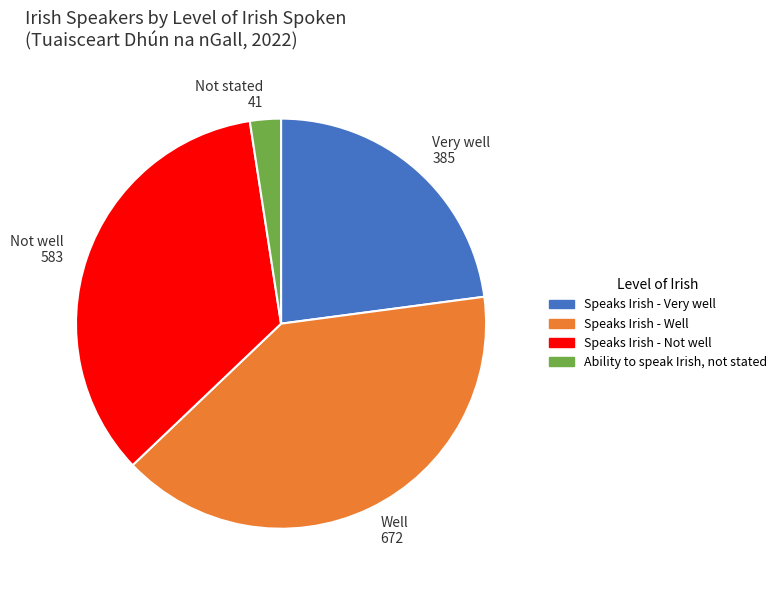

Is the sum of Very well 385 and Well 672 greater than half?

Yes